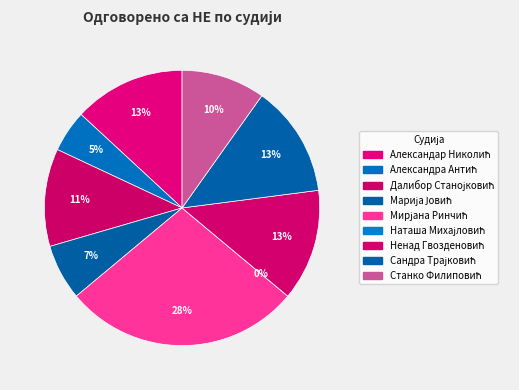

What percentage is the Александра Антић slice, to the nearest percent?

5%